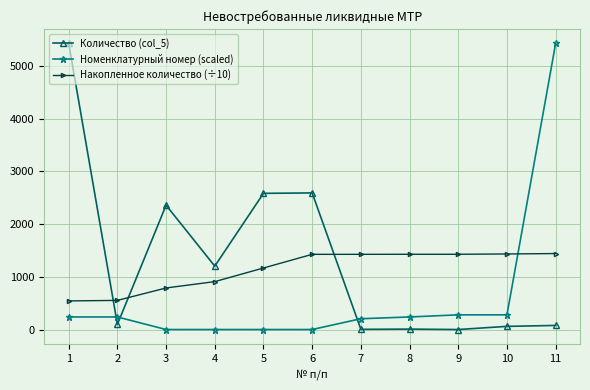

How many lines are shown in the chart?

3